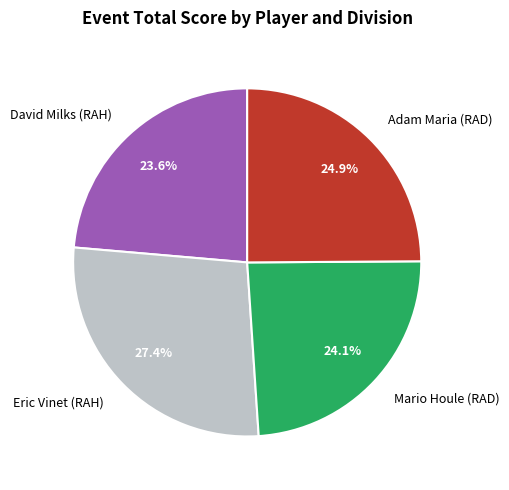

What is the largest slice in the pie chart?

Eric Vinet (RAH)